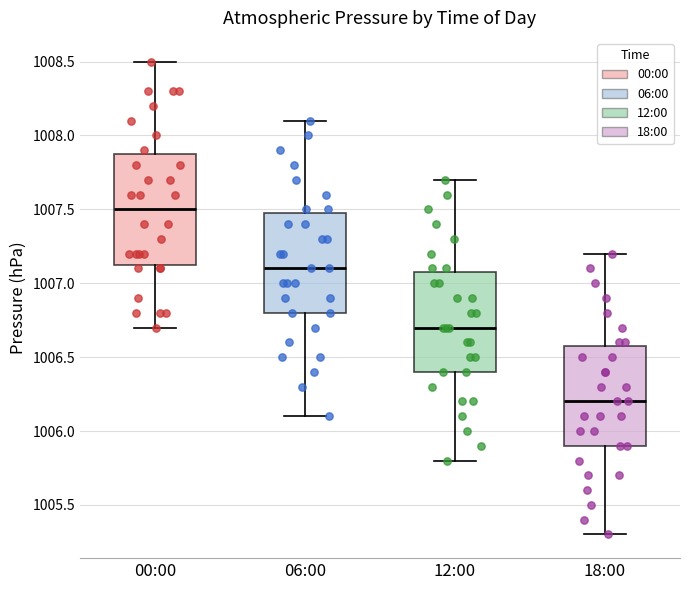

Reading left to right, transcribe this box plot: for each box, give where its median line is, the range the box spans, and where its two whiskers end, as read against the y-axis. The values are not printed on the chart, so give them approximately, as read against the axis.

00:00: median 1007.50, box 1007.15 to 1007.90, whiskers 1006.70 to 1008.50
06:00: median 1007.10, box 1006.80 to 1007.50, whiskers 1006.10 to 1008.10
12:00: median 1006.70, box 1006.40 to 1007.10, whiskers 1005.80 to 1007.70
18:00: median 1006.20, box 1005.90 to 1006.60, whiskers 1005.30 to 1007.20